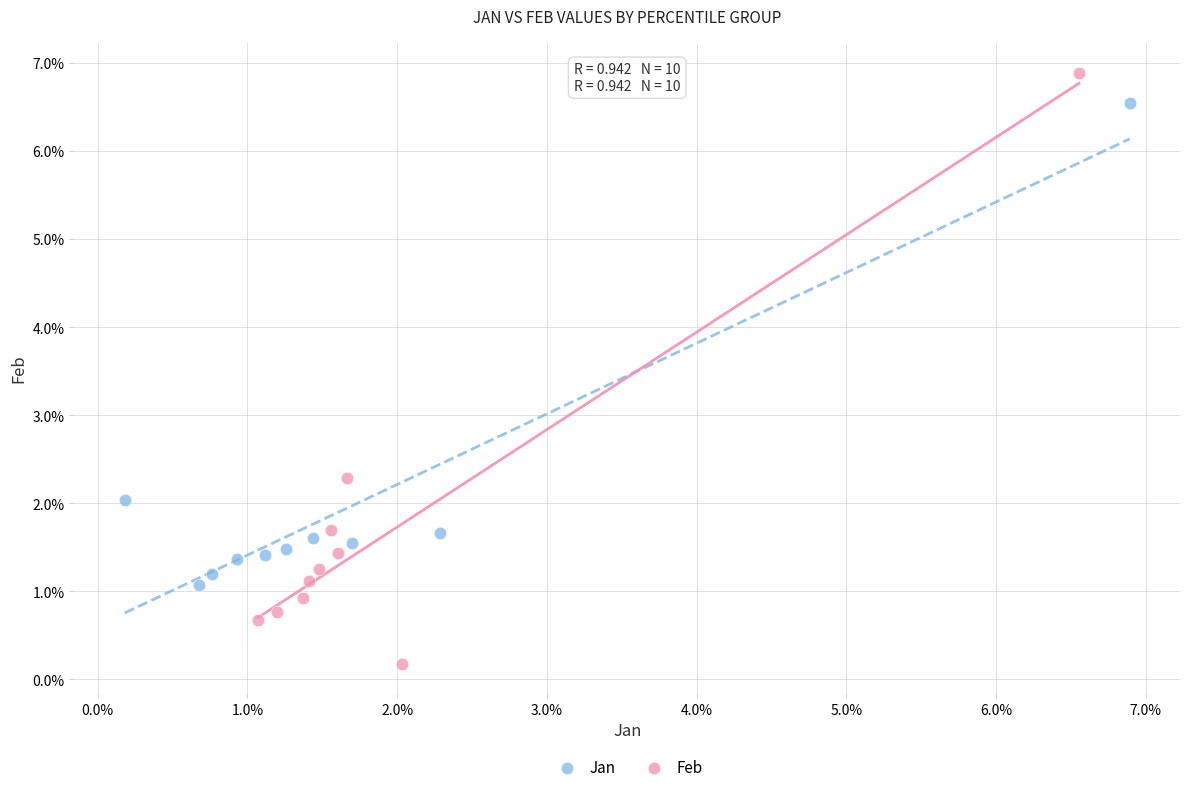

Which series contains the lowest Y value?

Feb